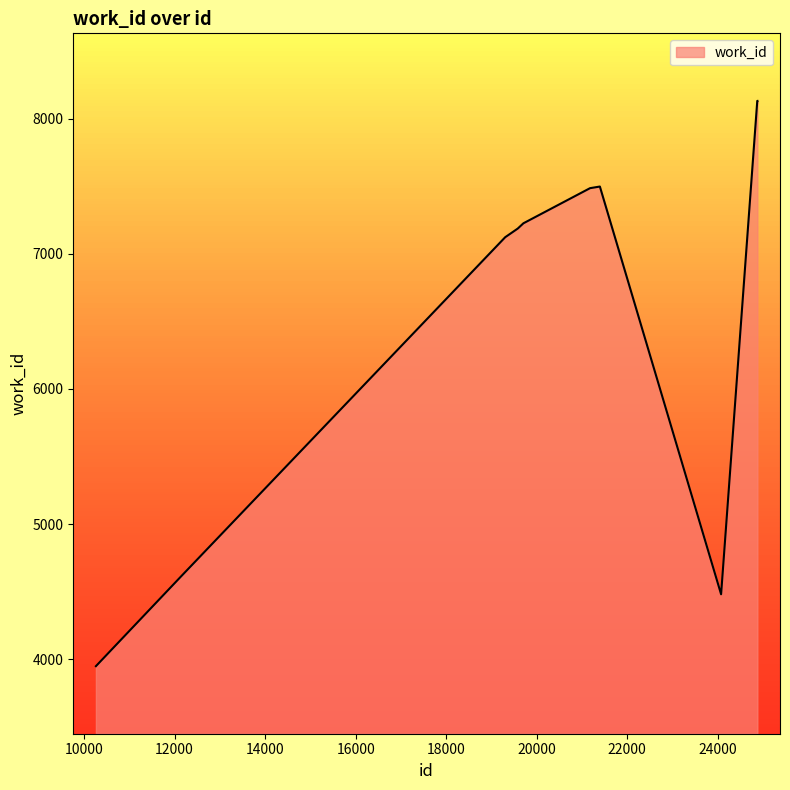

What is the difference between the maximum and minimum values?

4184